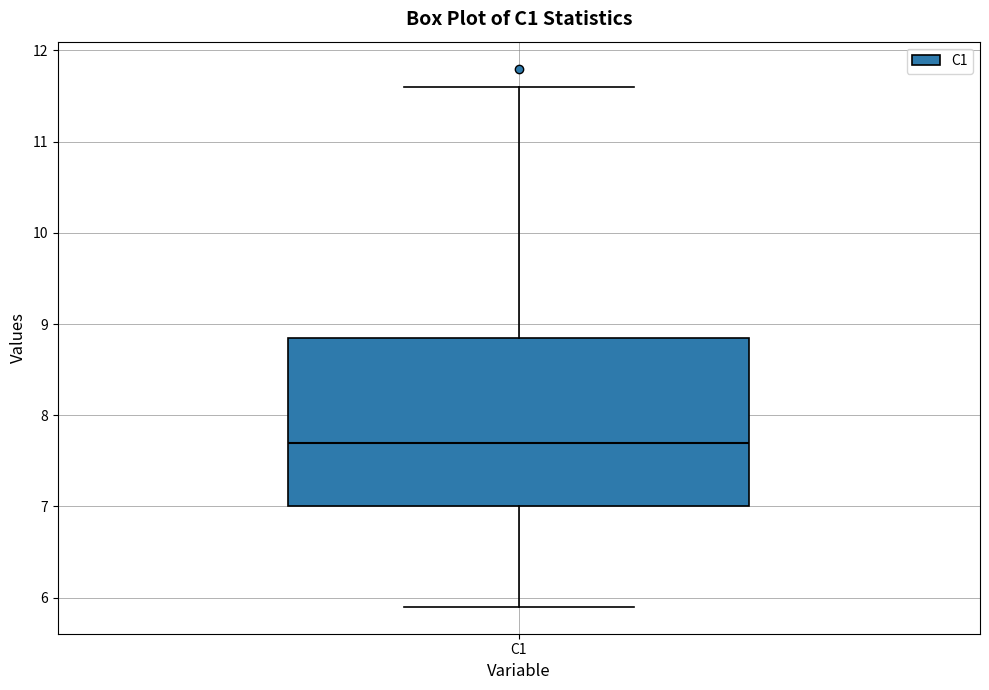

Transcribe this box plot: give where the median line is, the range the box spans, and where the two whiskers end, as read against the y-axis. The values are not printed on the chart, so give them approximately, as read against the axis.

median 7.7, box 7.0 to 8.9, whiskers 5.9 to 11.6